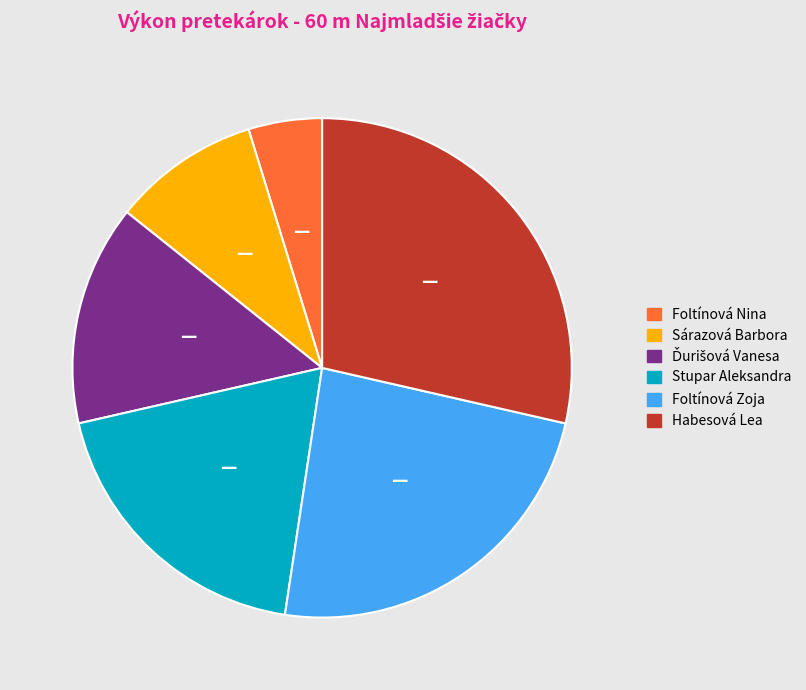

Which slice is the largest?

Habesová Lea